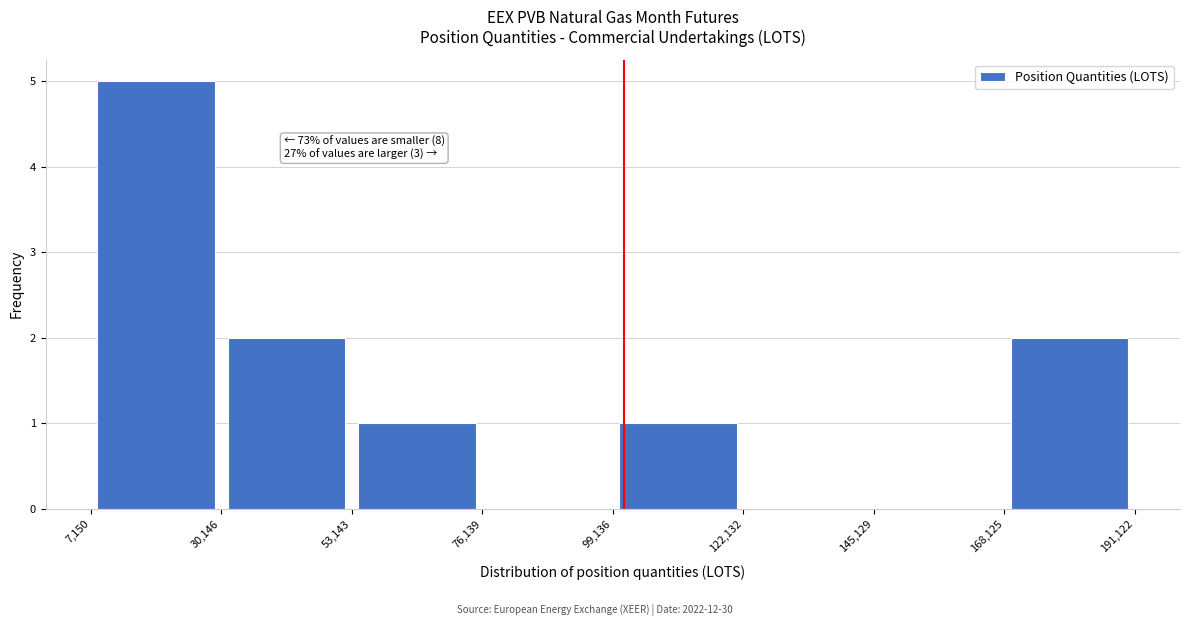

Which range on the x-axis has the tallest bar?

7,150 to 30,146